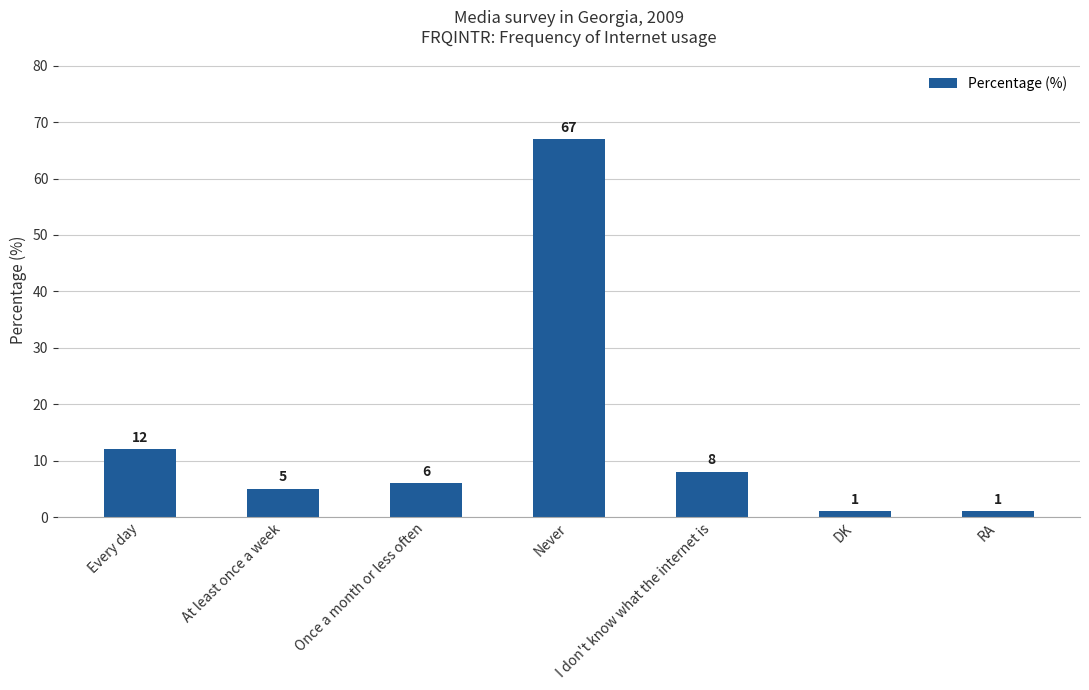

What is the smallest value displayed?

1